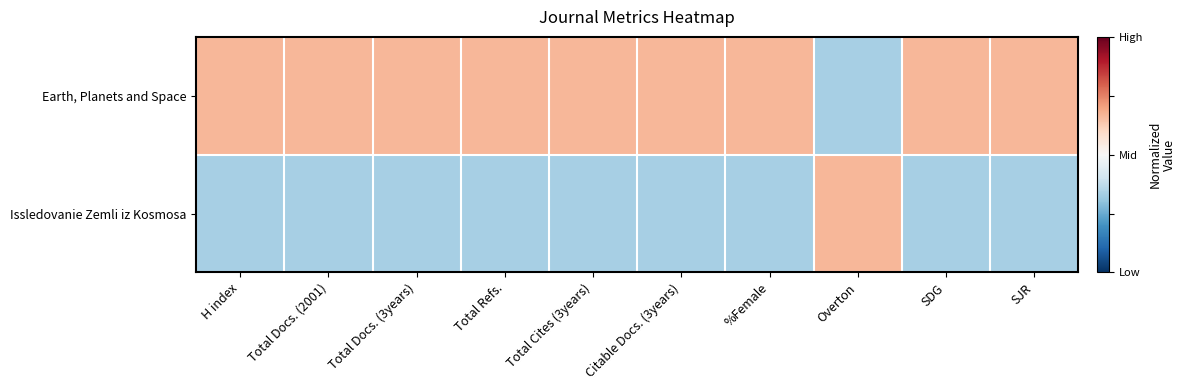

Reading right to left, list all the values displayed in this chart.

Earth, Planets and Space: SJR=1	SDG=1	Overton=-1	%Female=1	Citable Docs. (3years)=1	Total Cites (3years)=1	Total Refs.=1	Total Docs. (3years)=1	Total Docs. (2001)=1	H index=1
Issledovanie Zemli iz Kosmosa: SJR=-1	SDG=-1	Overton=1	%Female=-1	Citable Docs. (3years)=-1	Total Cites (3years)=-1	Total Refs.=-1	Total Docs. (3years)=-1	Total Docs. (2001)=-1	H index=-1